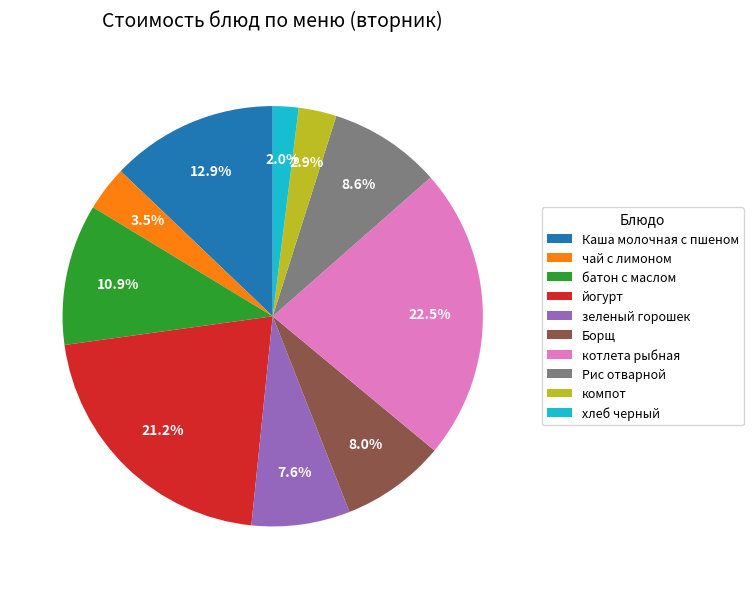

Does батон с маслом represent more than half of the total?

No